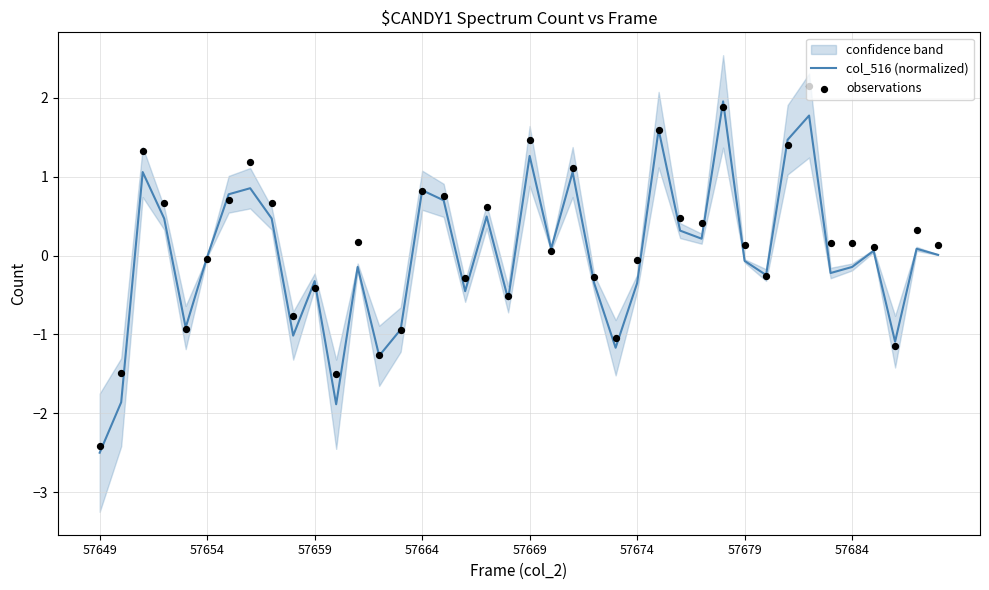

At which category is the sum across all series the highest?

33